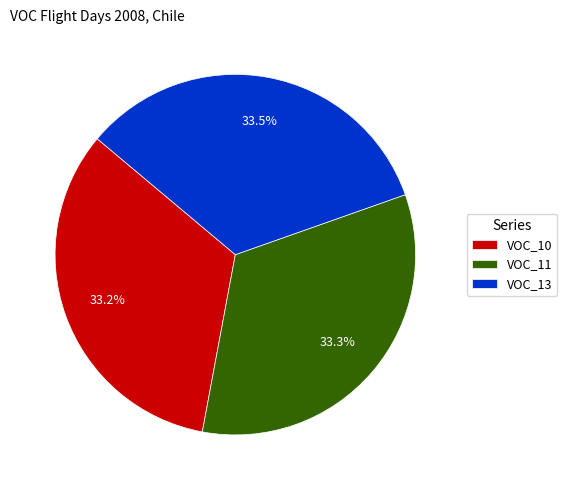

What is the ratio of the value at VOC_10 to the value at VOC_13?

1.0